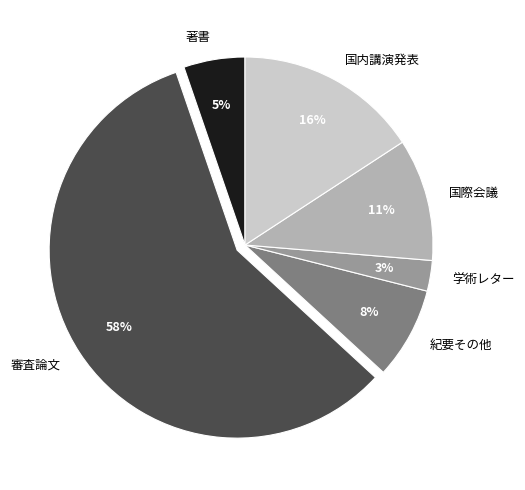

What percentage is the 著書 slice, to the nearest percent?

5%